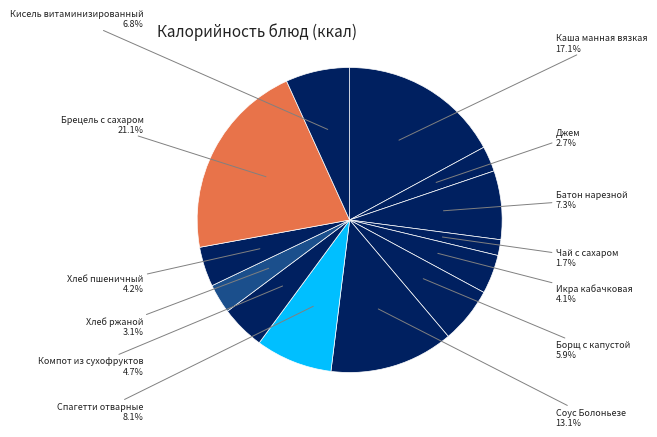

To the nearest percent, what percentage of the pie is Чай с сахаром?

2%